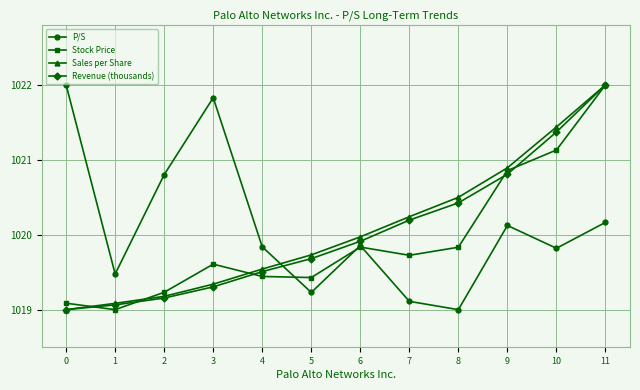

The Revenue (thousands) series shows 1341.5 at 6. True or false?

False